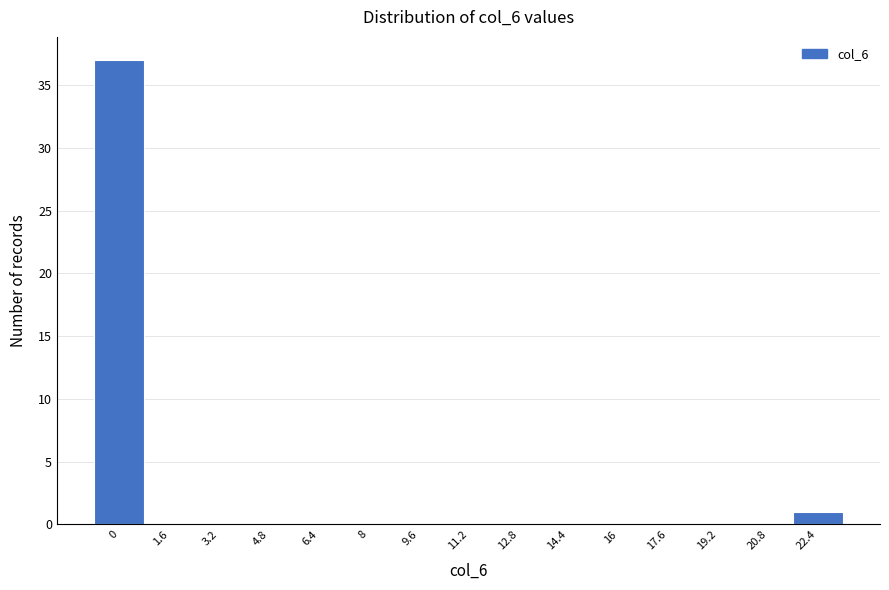

Reading right to left, extract all data points from this chart.

22.4=1	20.8=0	19.2=0	17.6=0	16=0	14.4=0	12.8=0	11.2=0	9.6=0	8=0	6.4=0	4.8=0	3.2=0	1.6=0	0=37